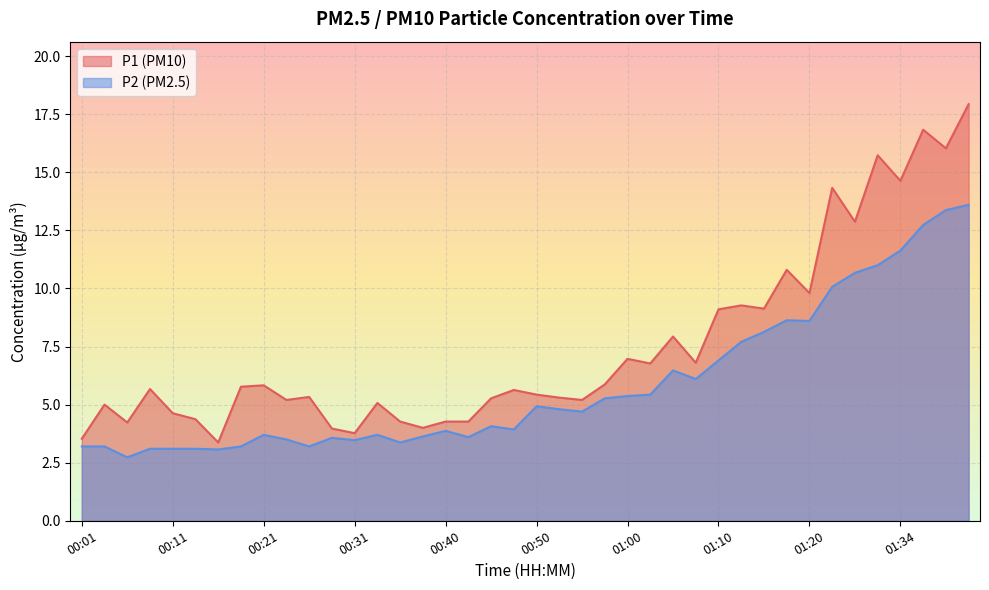

Reading left to right, list all the values displayed in this chart.

P1: 00:01=3.5	00:04=5.0	00:06=4.2	00:09=5.7	00:11=4.6	00:13=4.4	00:16=3.4	00:18=5.8	00:21=5.8	00:23=5.2	00:26=5.3	00:28=4.0	00:31=3.8	00:33=5.1	00:35=4.3	00:38=4.0	00:40=4.3	00:43=4.3	00:45=5.3	00:48=5.6	00:50=5.4	00:53=5.3	00:55=5.2	00:57=5.9	01:00=7.0	01:02=6.8	01:05=7.9	01:08=6.8	01:10=9.1	01:13=9.3	01:15=9.1	01:18=10.8	01:20=9.8	01:26=14.3	01:29=12.9	01:31=15.7	01:34=14.6	01:36=16.8	01:39=16.0	01:41=17.9
P2: 00:01=3.2	00:04=3.2	00:06=2.7	00:09=3.1	00:11=3.1	00:13=3.1	00:16=3.1	00:18=3.2	00:21=3.7	00:23=3.5	00:26=3.2	00:28=3.6	00:31=3.5	00:33=3.7	00:35=3.4	00:38=3.6	00:40=3.9	00:43=3.6	00:45=4.1	00:48=3.9	00:50=4.9	00:53=4.8	00:55=4.7	00:57=5.3	01:00=5.4	01:02=5.4	01:05=6.5	01:08=6.1	01:10=6.9	01:13=7.7	01:15=8.1	01:18=8.6	01:20=8.6	01:26=10.1	01:29=10.7	01:31=11.0	01:34=11.6	01:36=12.7	01:39=13.4	01:41=13.6